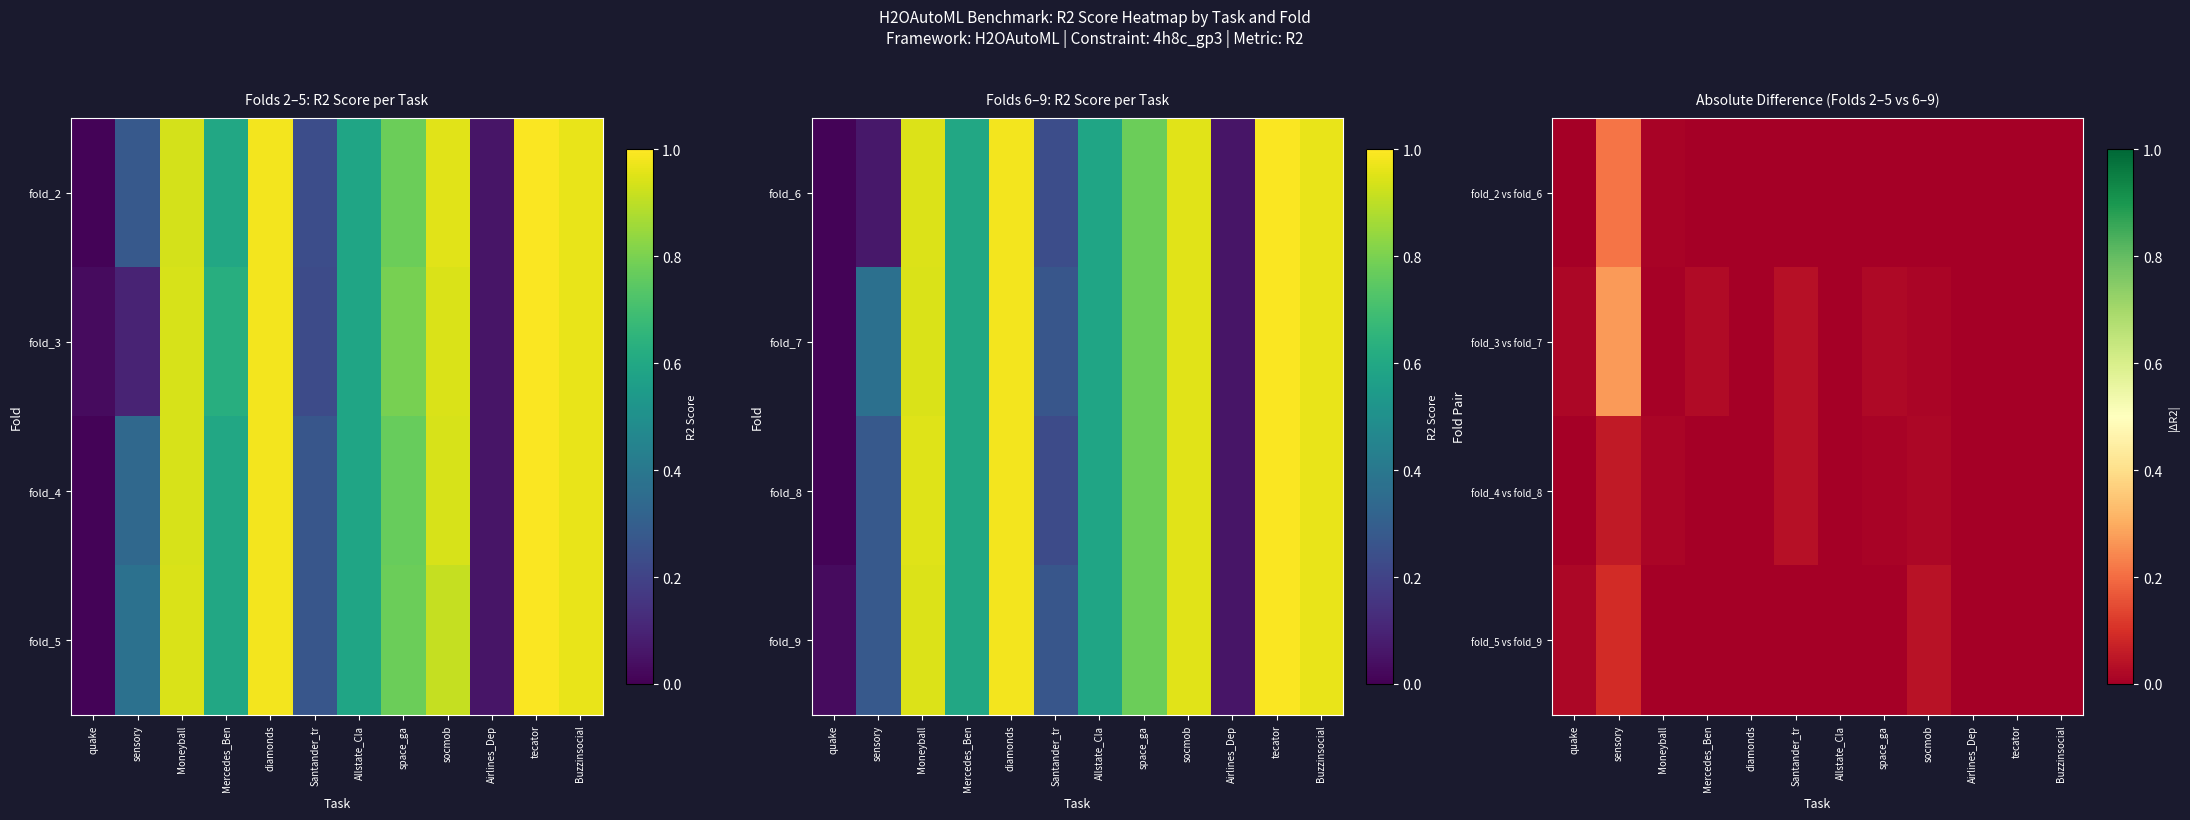

Is it true that fold_4 vs fold_8 equals -0.0 at Allstate_Cla?

False